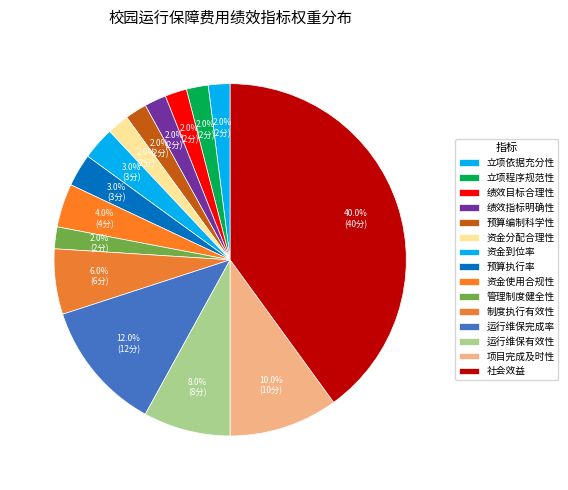

Count the number of slices in the pie.

15